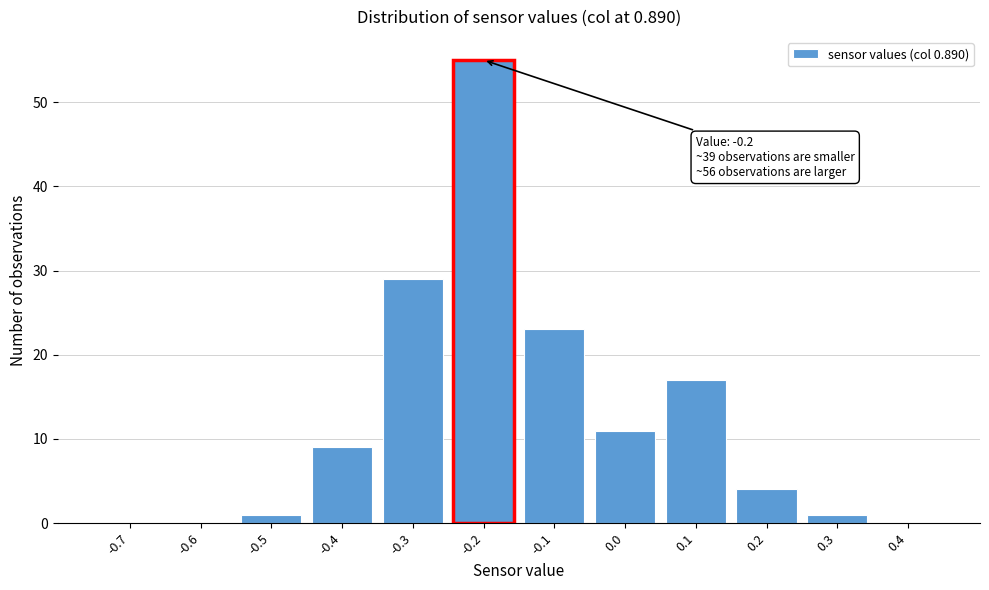

Reading left to right, list all the values displayed in this chart.

-0.7=0	-0.6=0	-0.5=1	-0.4=9	-0.3=29	-0.2=55	-0.1=23	0.0=11	0.1=17	0.2=4	0.3=1	0.4=0